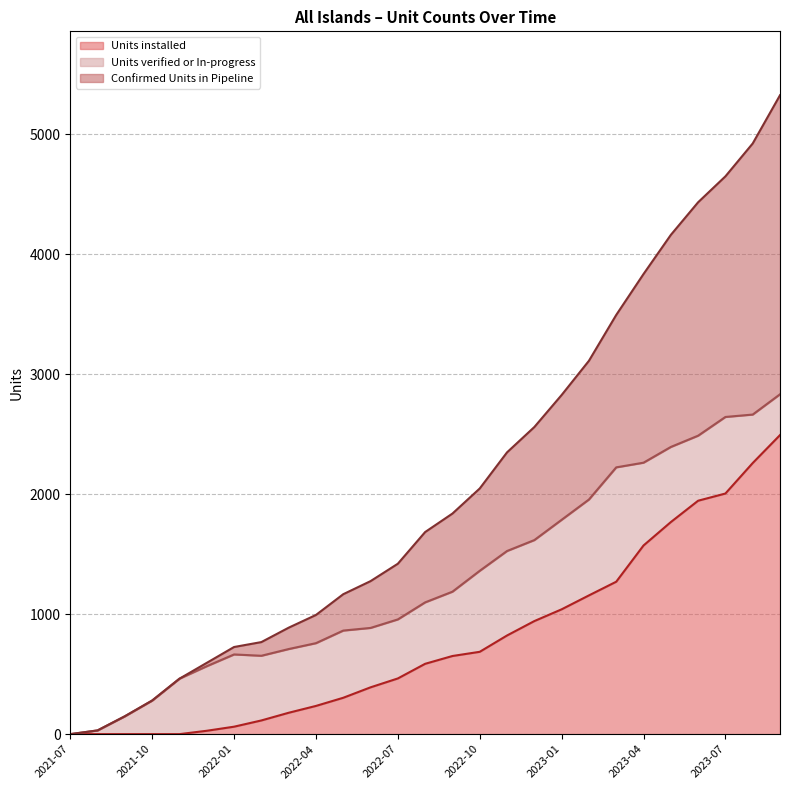

True or false: Units verified or In-progress and Units installed intersect in this chart.

False